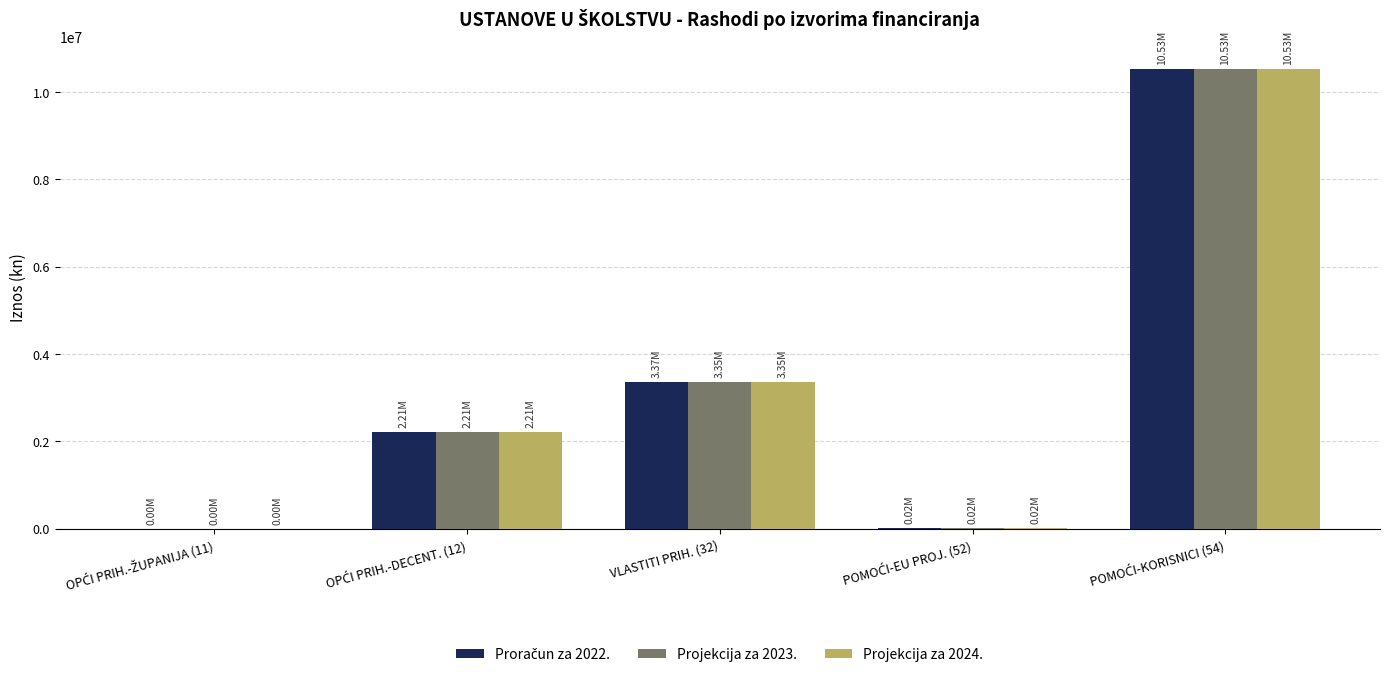

The value of Projekcija za 2024. at OPĆI PRIH.-ŽUPANIJA (11) is 3750. True or false?

True